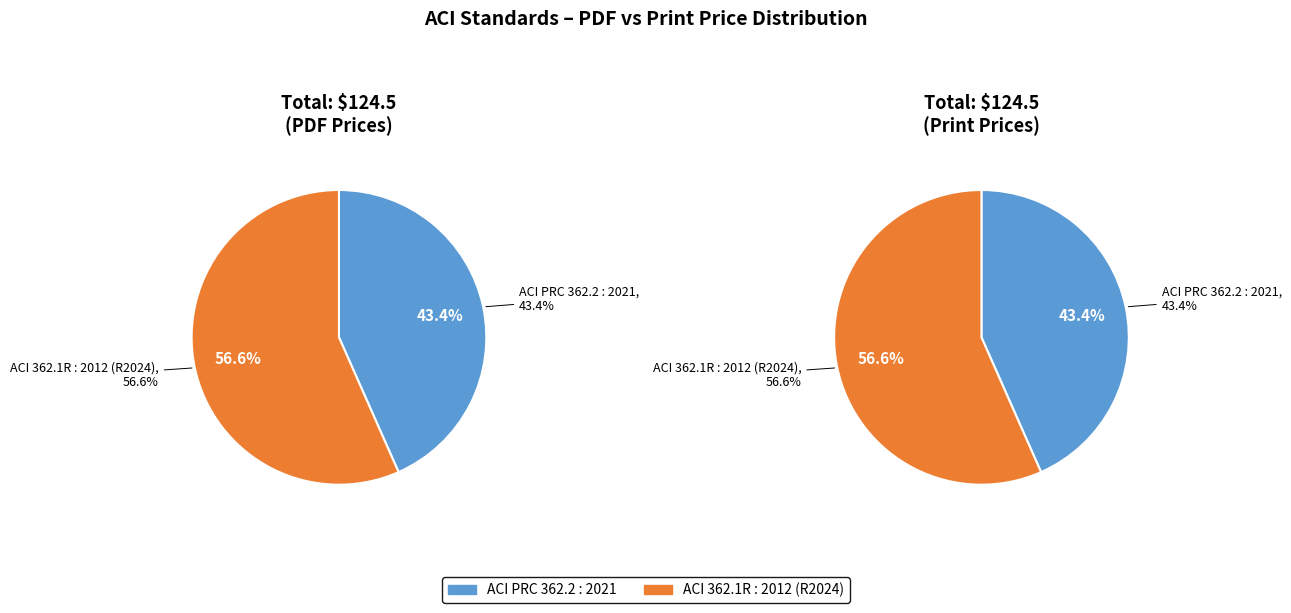

Count the number of slices in the pie.

2